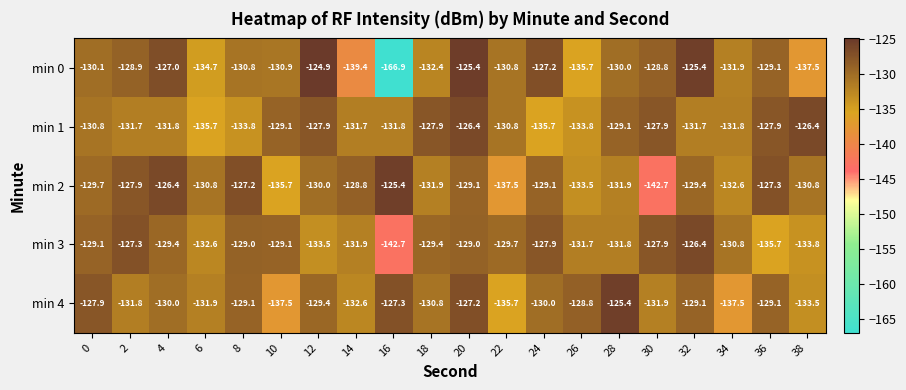

At which category does the chart reach its peak across all series?

12